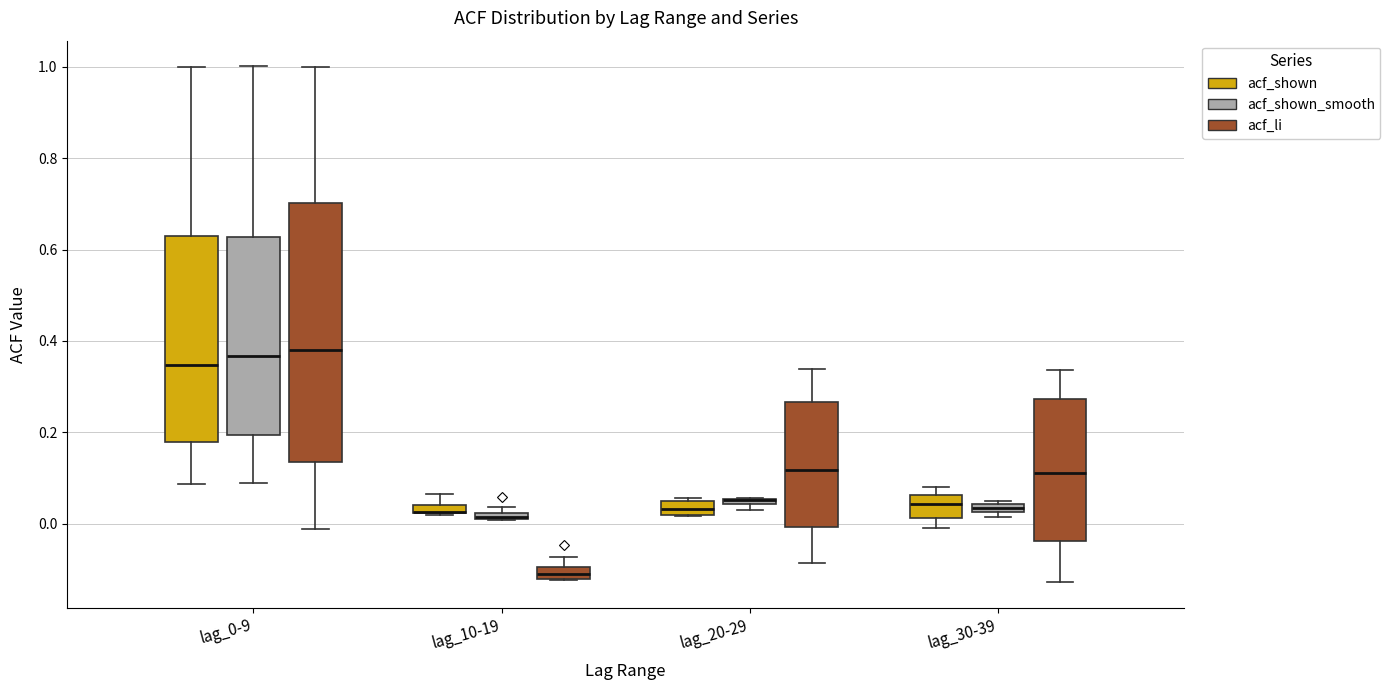

Where is the lower edge of the box for lag_10-19 (acf_li) on the y-axis? The values are not printed on the chart, so give them approximately, as read against the axis.

-0.12